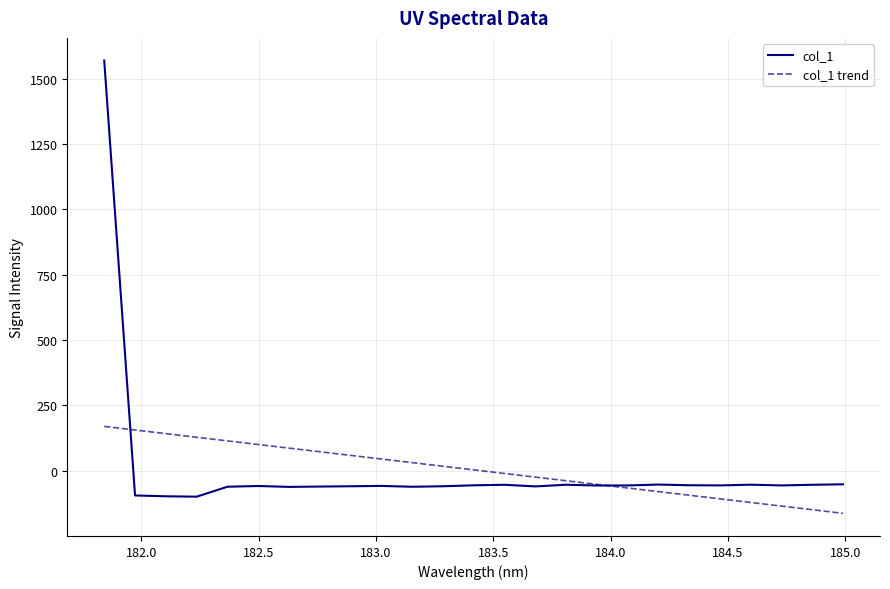

What is the minimum value shown in the chart?

-162.4